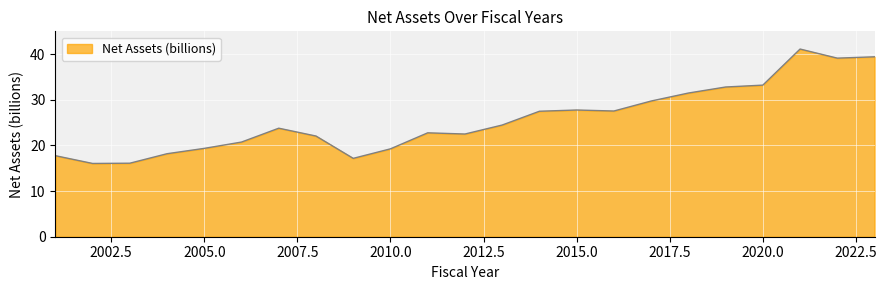

What is the minimum value shown in the chart?

16.1